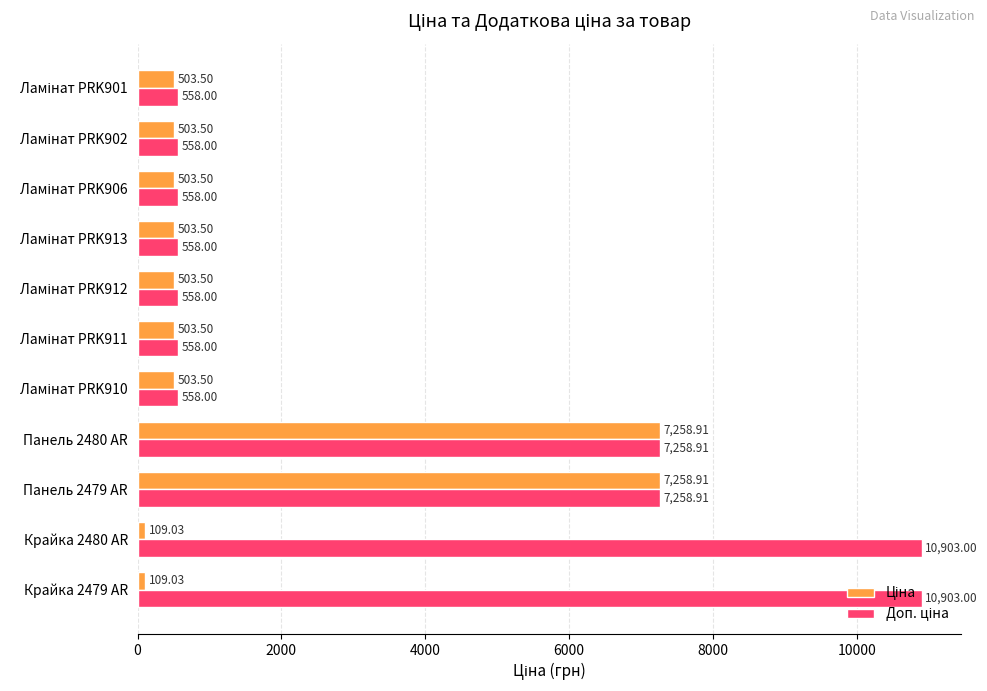

At how many categories does at least one series exceed 2201?

4